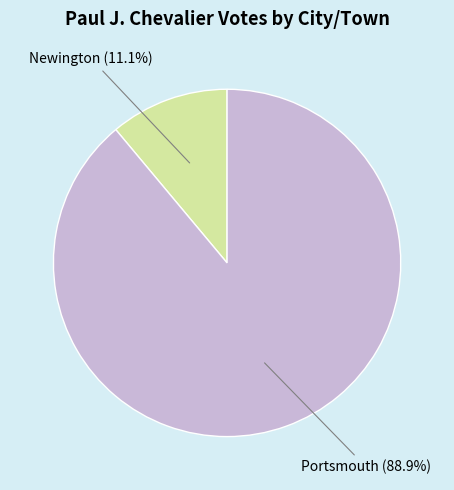

Combined, what portion of the pie is Newington and Portsmouth?

100.0%